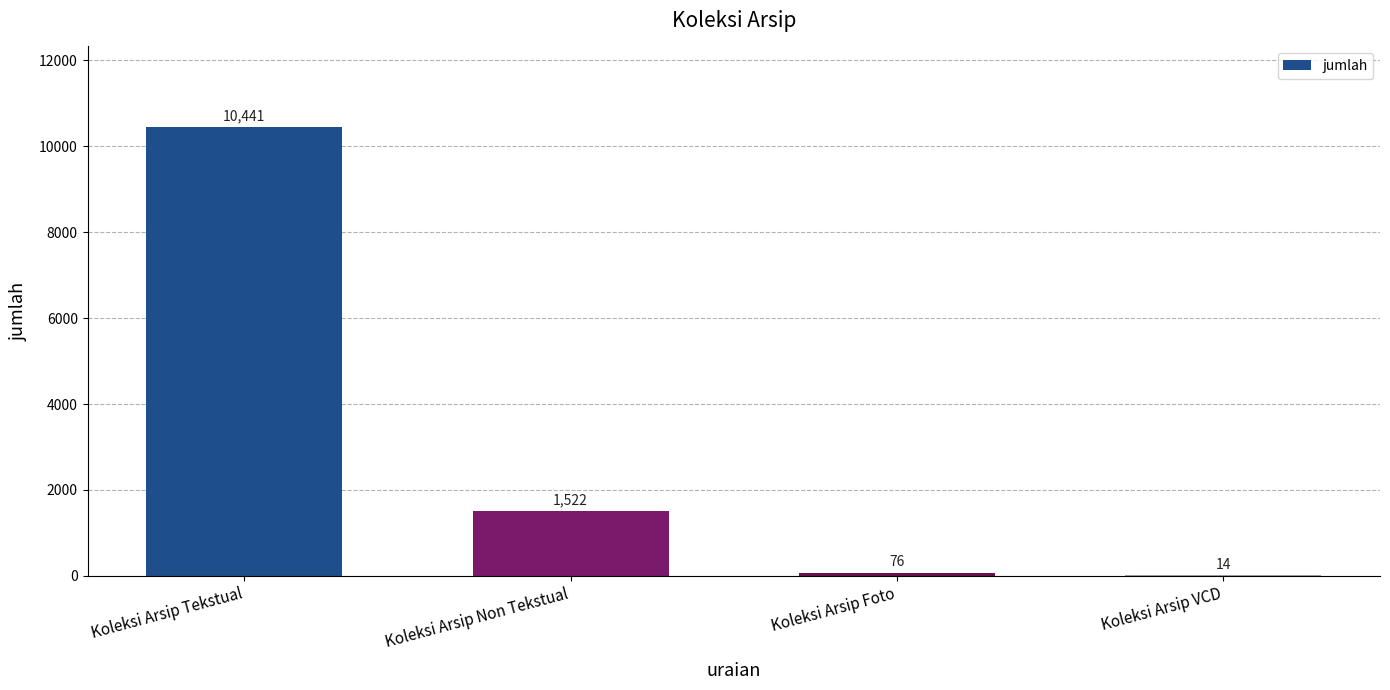

What is the difference between the values at Koleksi Arsip Non Tekstual and Koleksi Arsip Foto?

1446